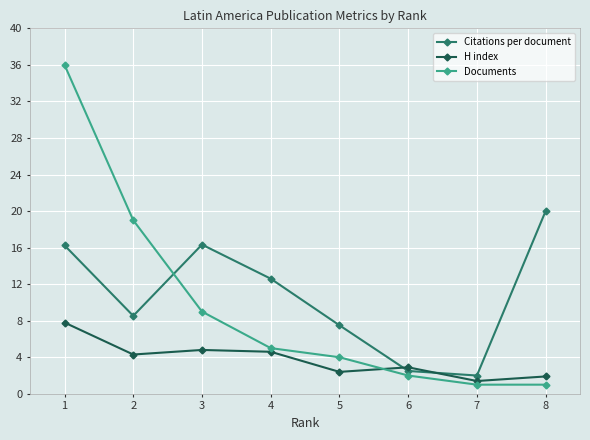

What is the total value across all series at 3?

30.1